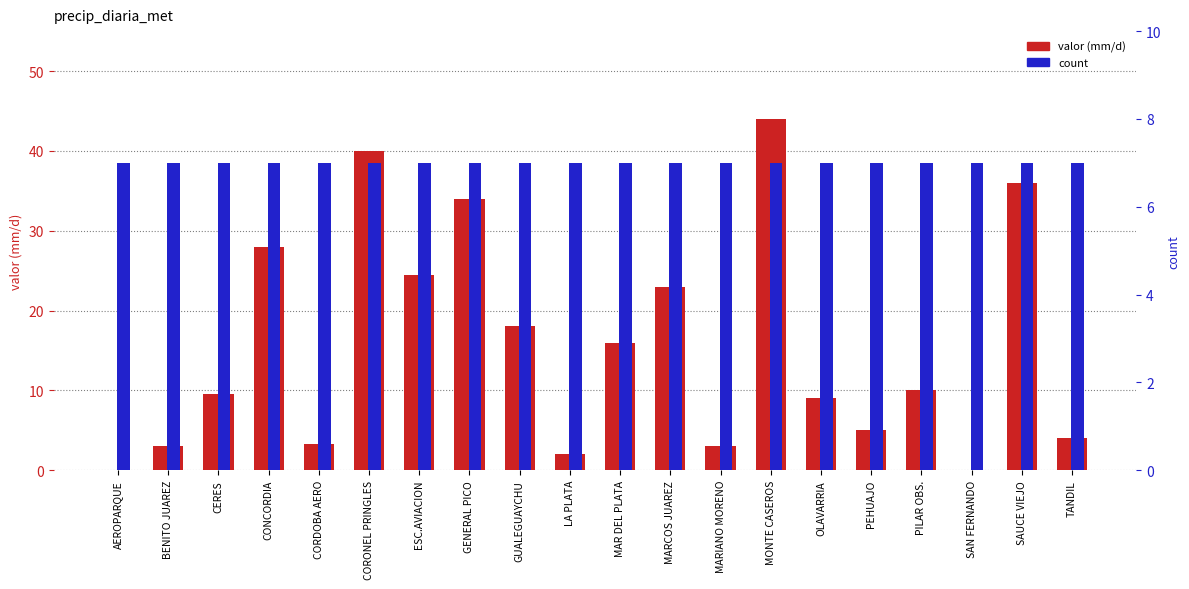

What is the spread (max minus min) of values at LA PLATA?

5.0